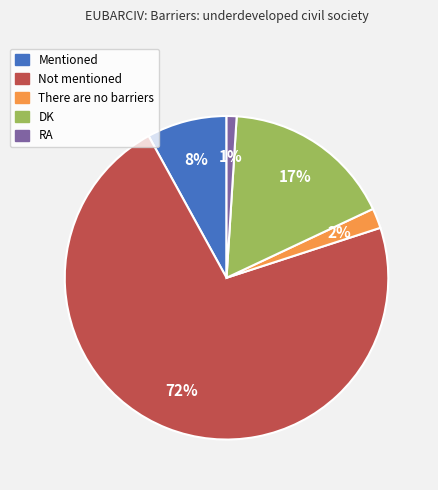

Is the sum of Mentioned and There are no barriers greater than half?

No